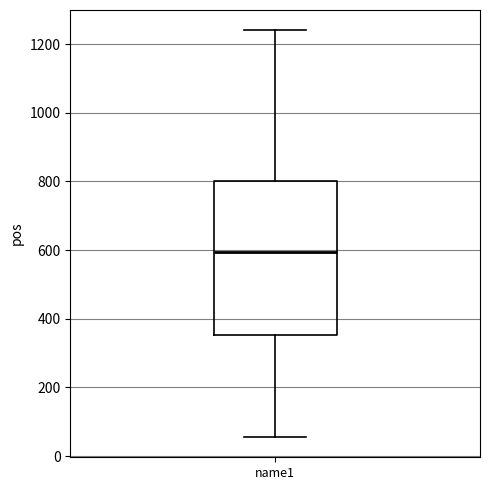

Read this box plot against the y-axis: the position of the median line, the range covered by the box, and the ends of both whiskers. The values are not printed on the chart, so give them approximately, as read against the axis.

median 600, box 360 to 800, whiskers 60 to 1240